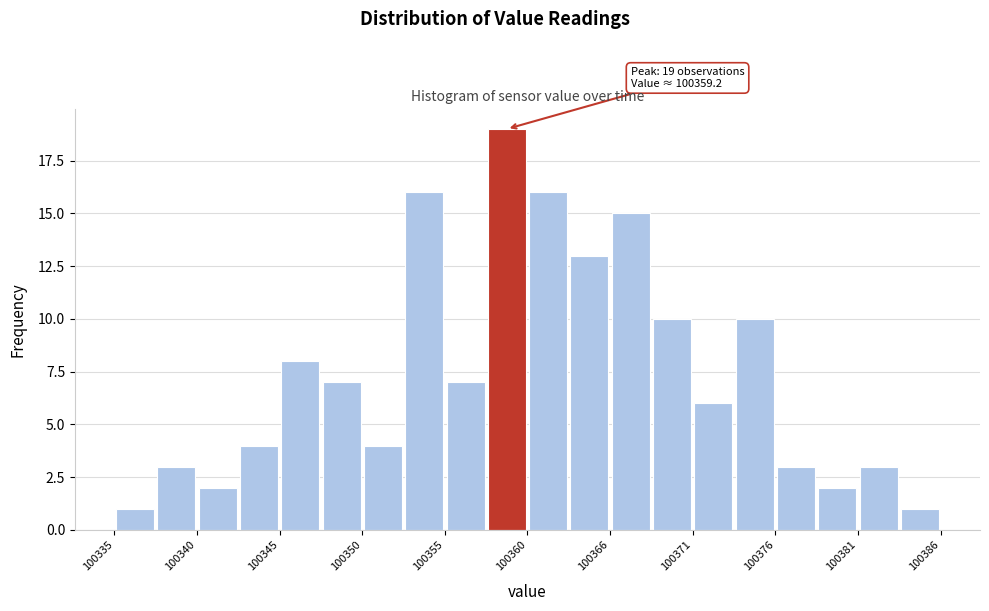

Read against the x-axis, roughly where is the centre of the tallest bar?

100359